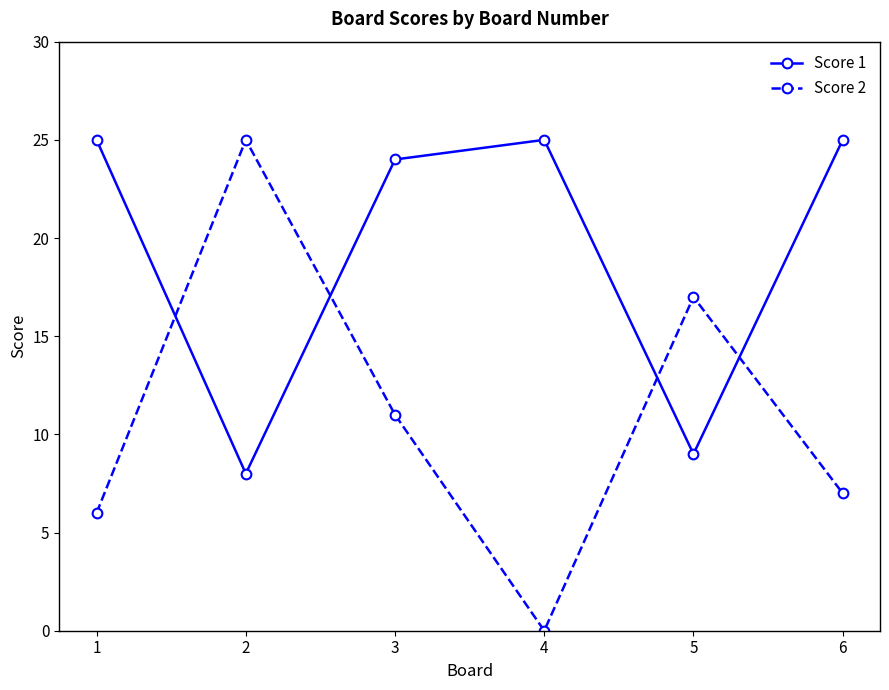

Is it true that Score 1 equals 39 at 3?

False